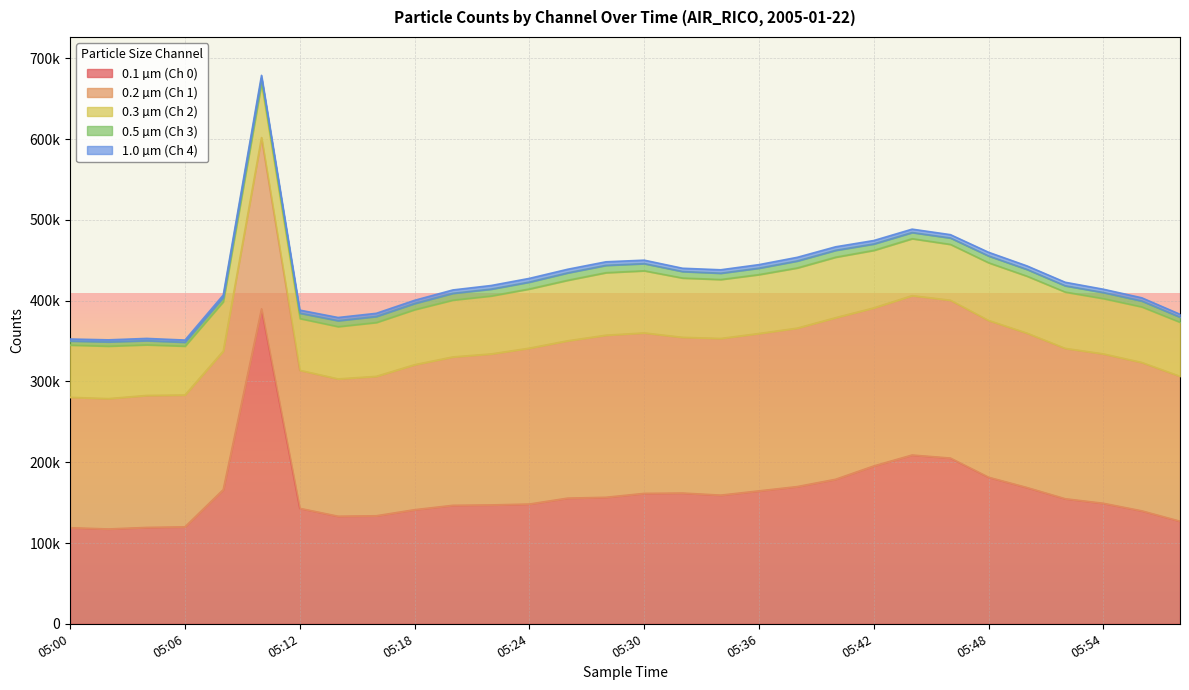

At which label does 0.3 µm (Ch 2) reach its minimum?

05:06